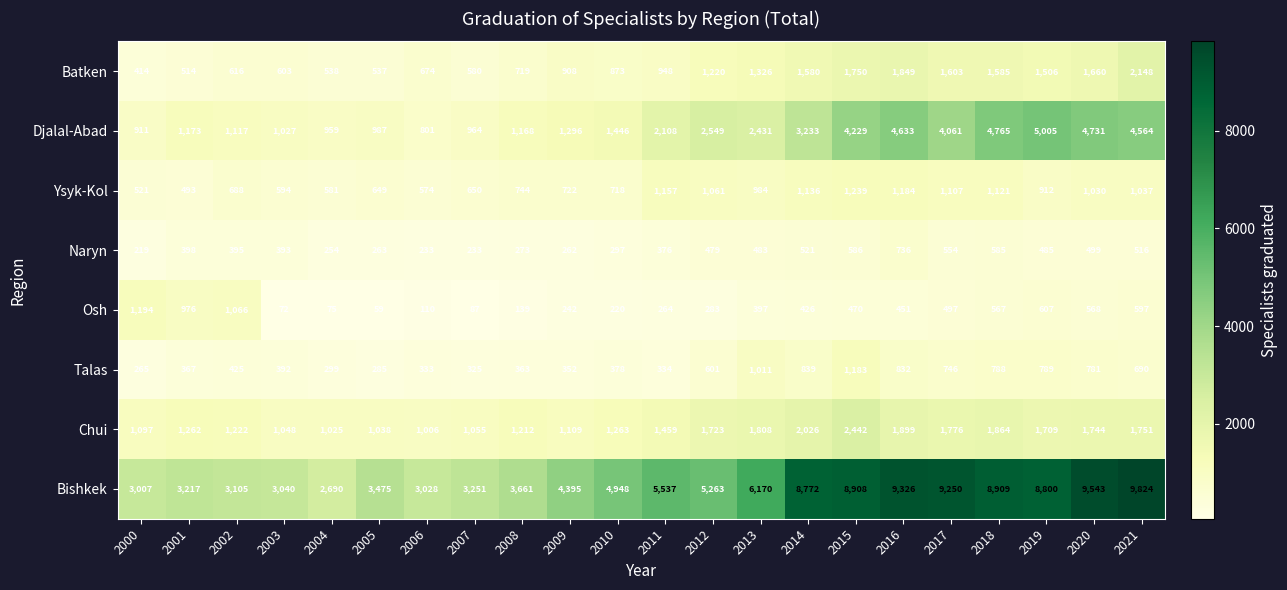

What is the difference between the Bishkek values at 2020 and 2014?

771